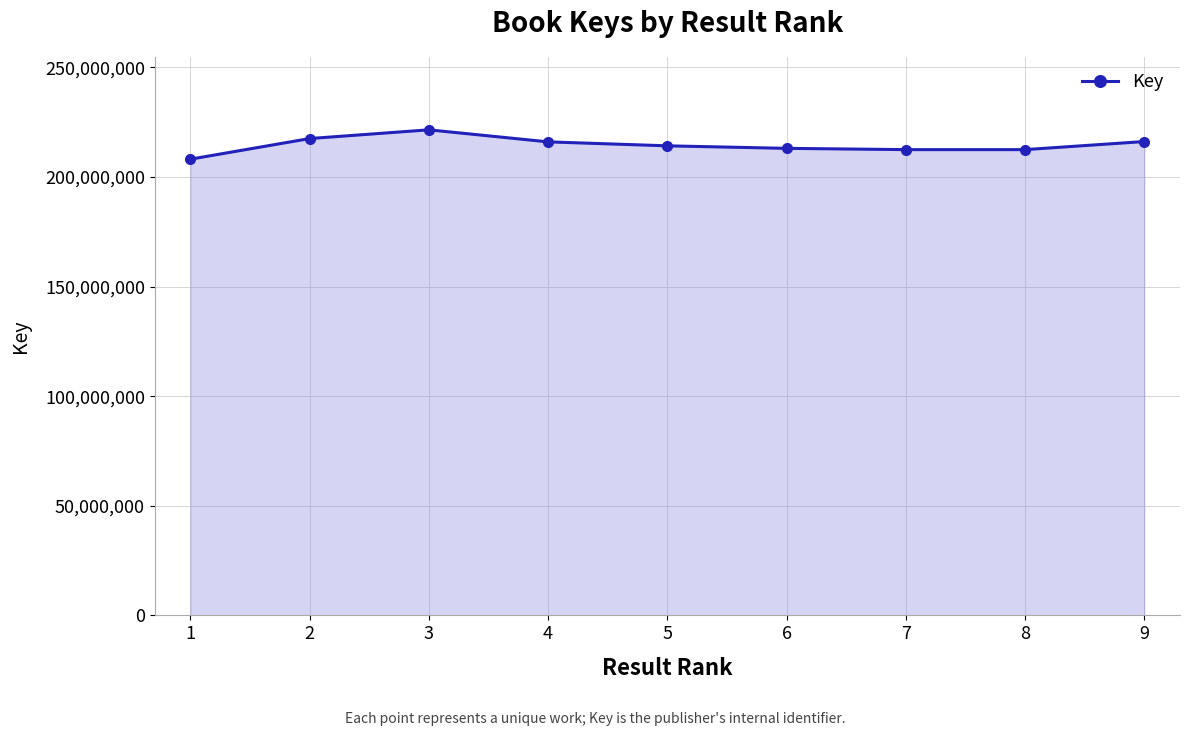

What is the difference between the maximum and second lowest values?

9031296